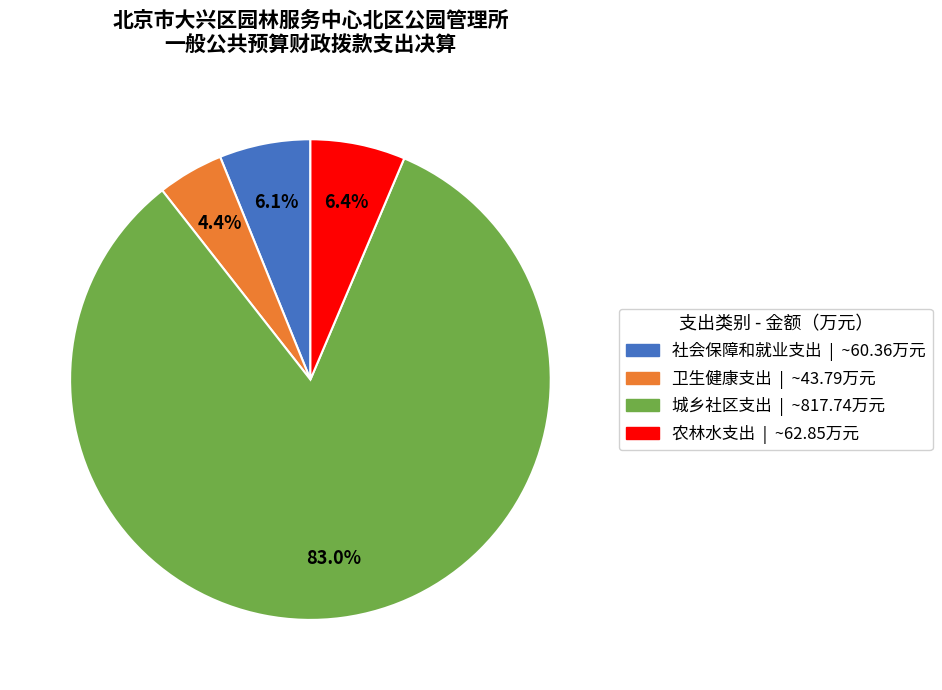

To the nearest percent, what is the difference between the 卫生健康支出 and 城乡社区支出 slice percentages?

79%